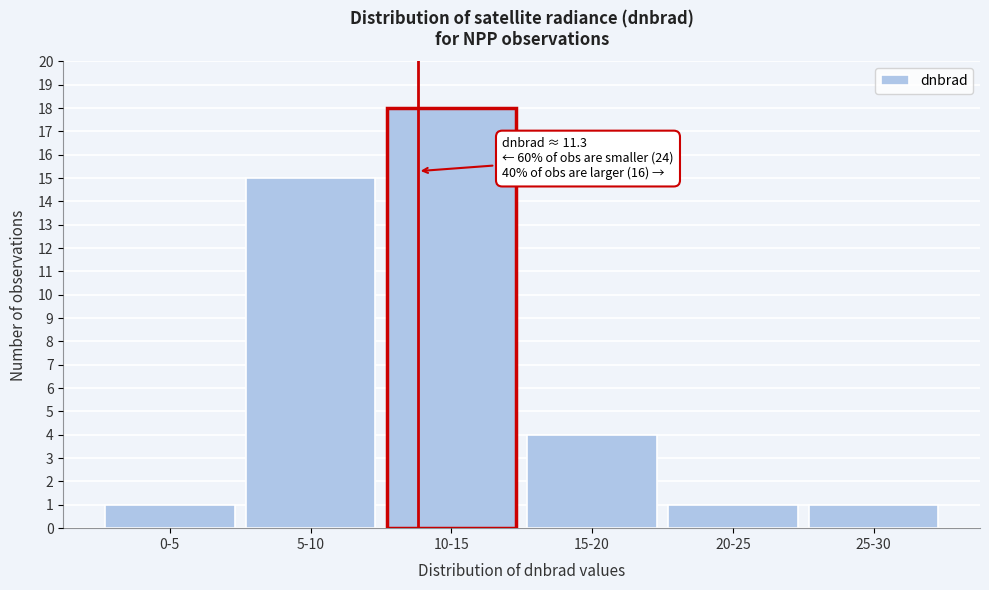

Reading right to left, extract all data points from this chart.

25-30=1	20-25=1	15-20=4	10-15=18	5-10=15	0-5=1